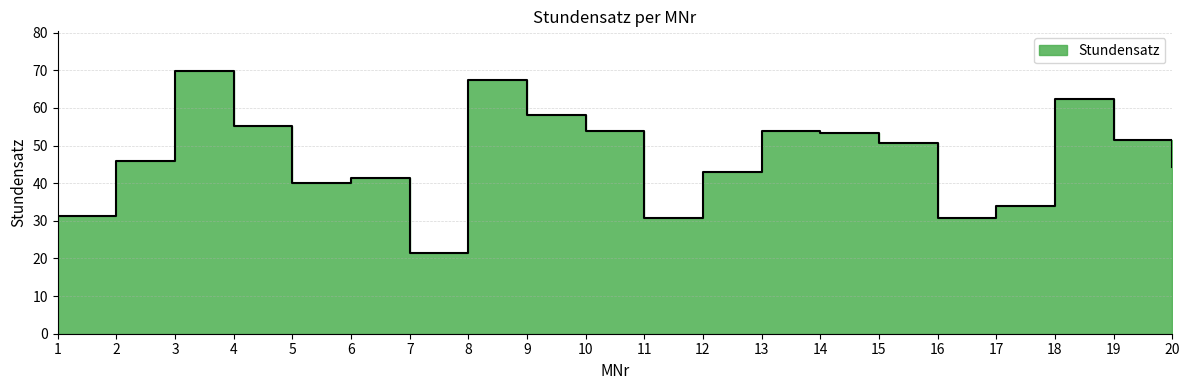

Where does the data first go above 50?

3